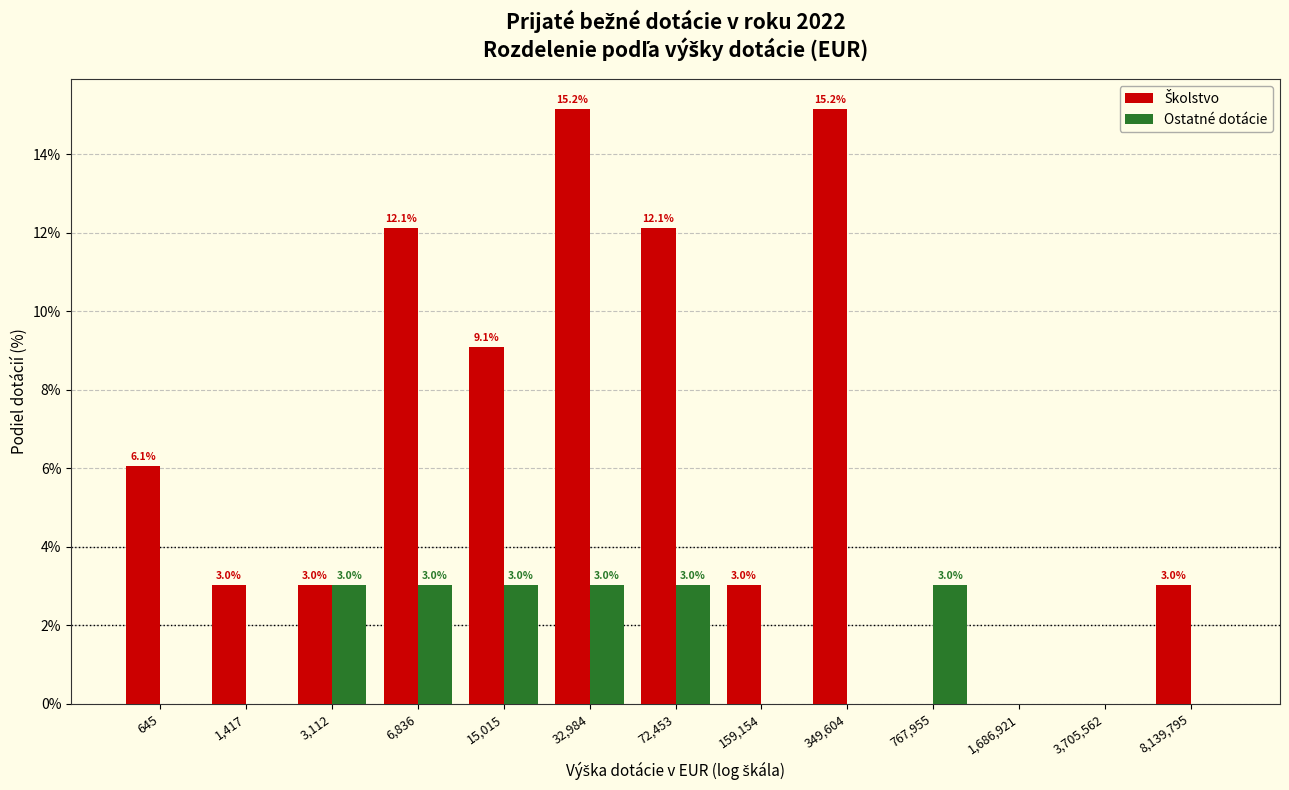

What is the greatest value displayed?

15.2